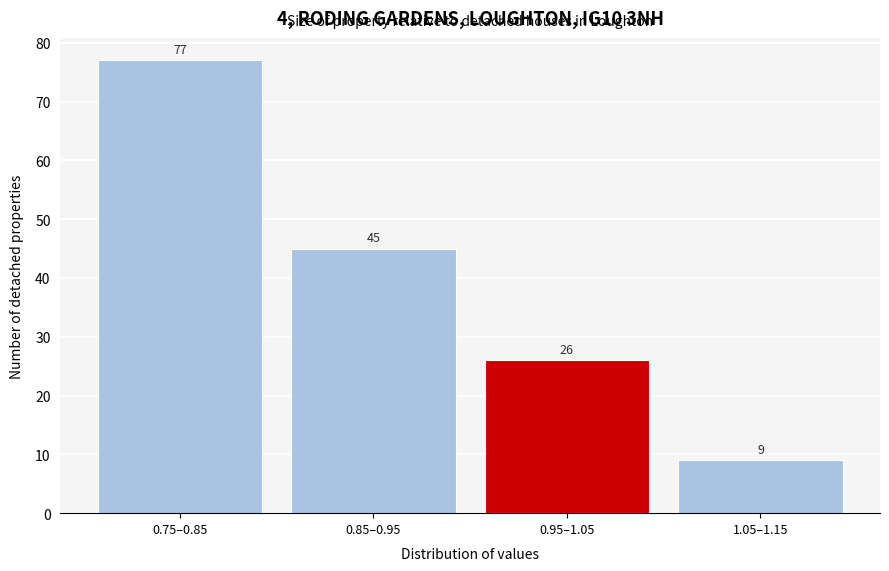

Reading left to right, list all the values displayed in this chart.

0.75–0.85=77	0.85–0.95=45	0.95–1.05=26	1.05–1.15=9